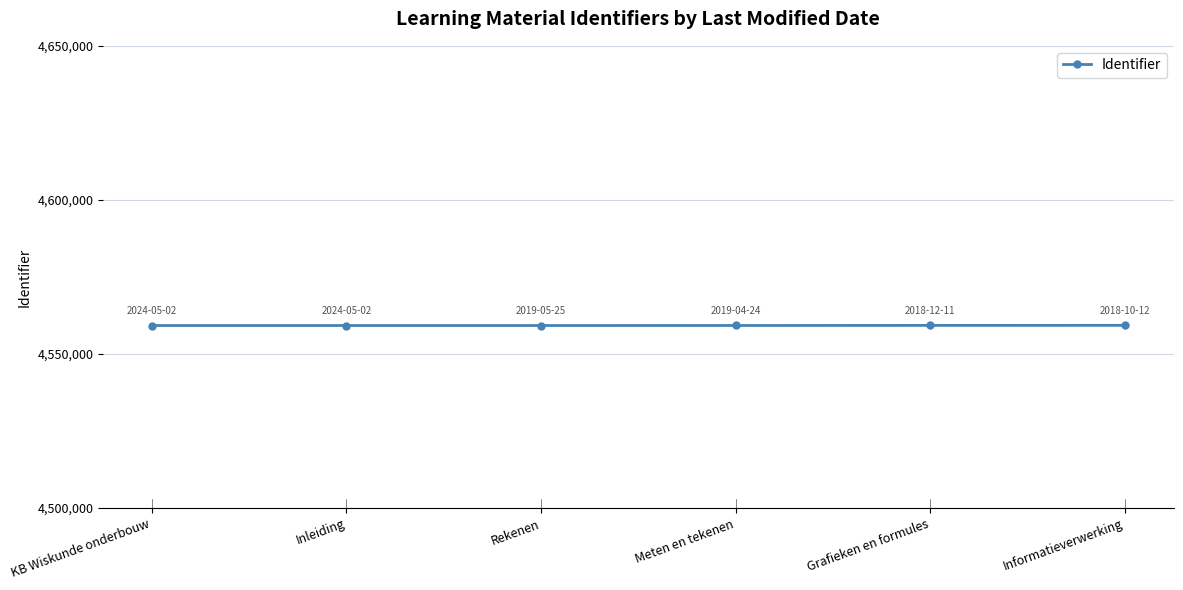

What is the minimum value shown in the chart?

4559240